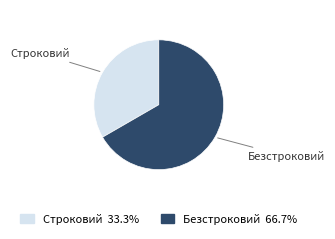

Rank the categories by value from lowest to highest.

Строковий, Безстроковий